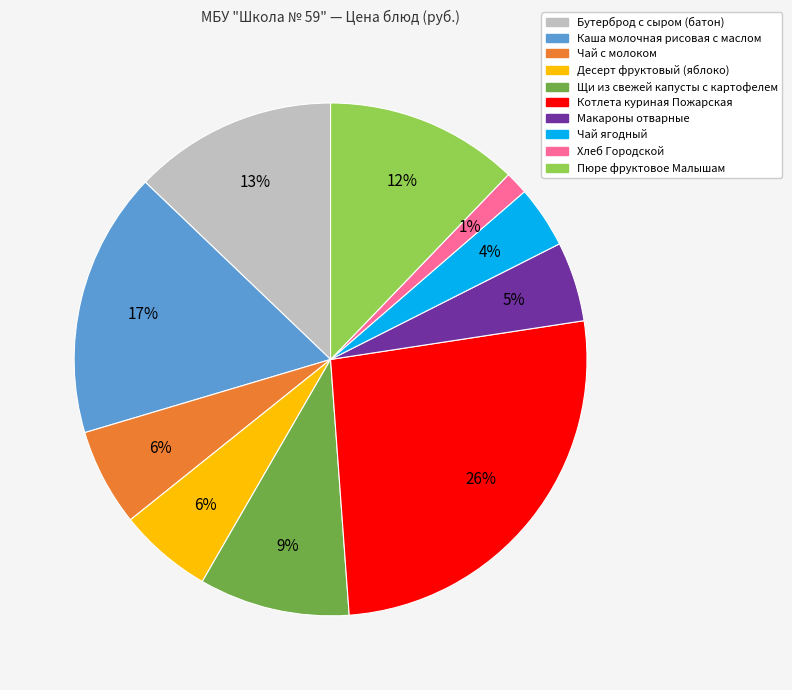

To the nearest percent, what percentage of the pie is Бутерброд с сыром (батон)?

13%